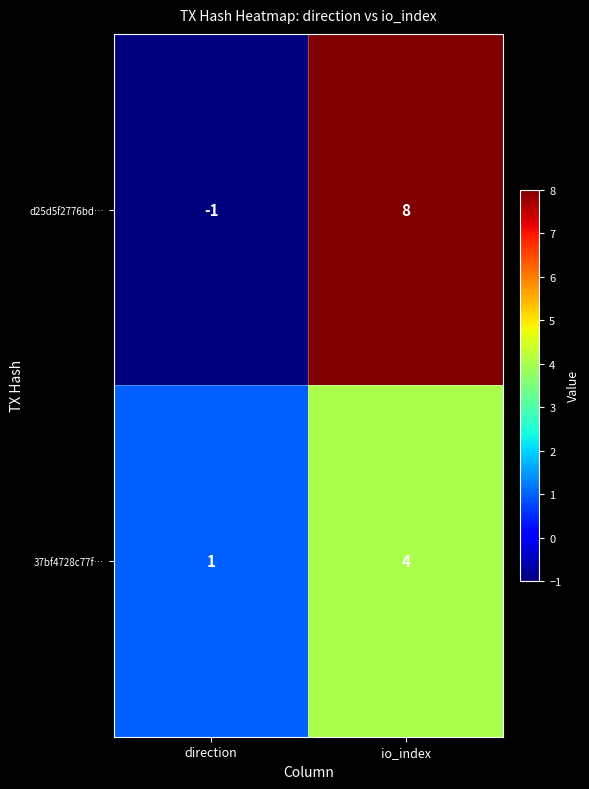

Rank the series at io_index from highest to lowest value.

d25d5f2776bd…, 37bf4728c77f…